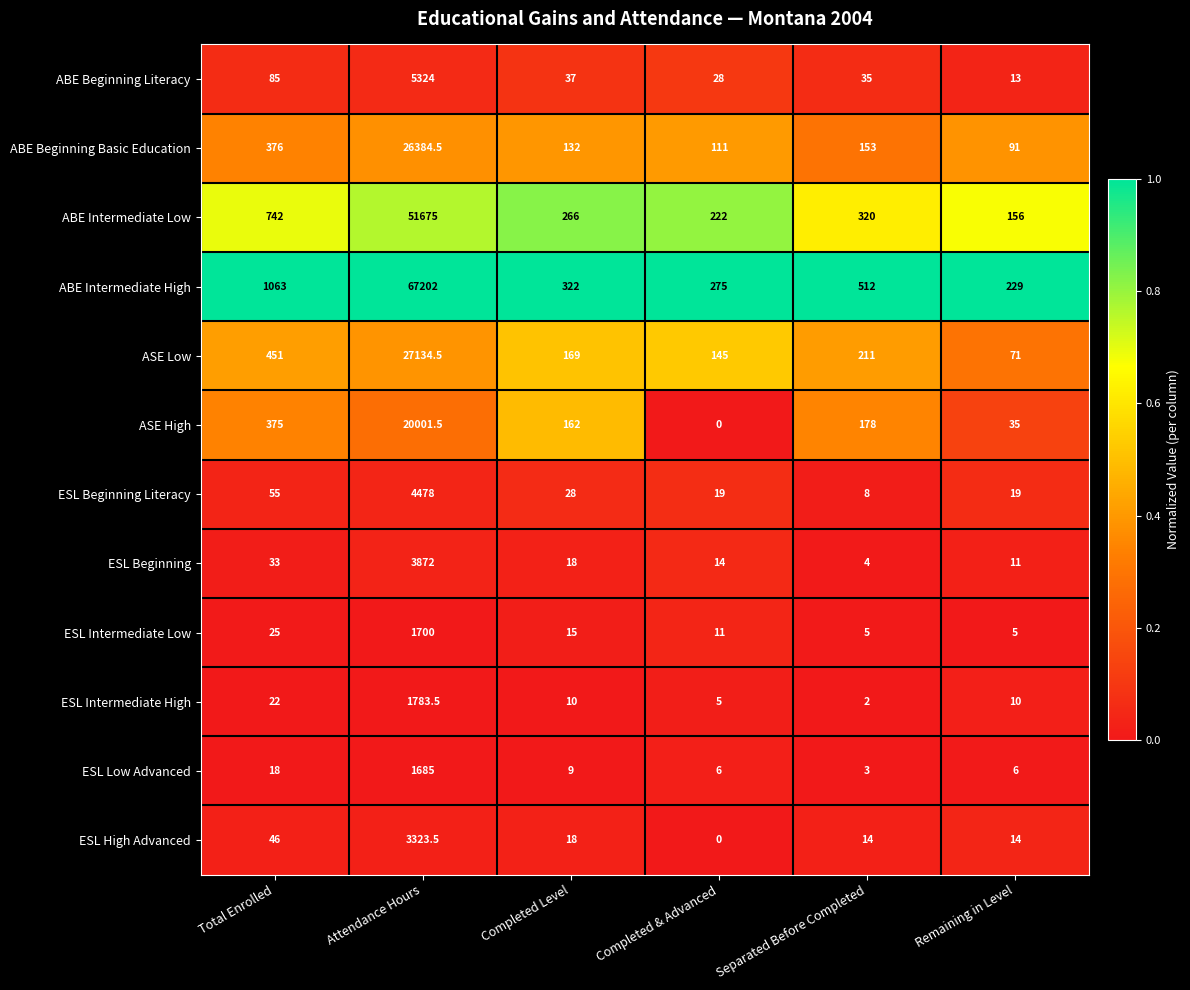

Rank the series by their maximum value, from lowest to highest.

ESL Low Advanced, ESL Intermediate Low, ESL Intermediate High, ESL High Advanced, ESL Beginning, ESL Beginning Literacy, ABE Beginning Literacy, ASE High, ABE Beginning Basic Education, ASE Low, ABE Intermediate Low, ABE Intermediate High